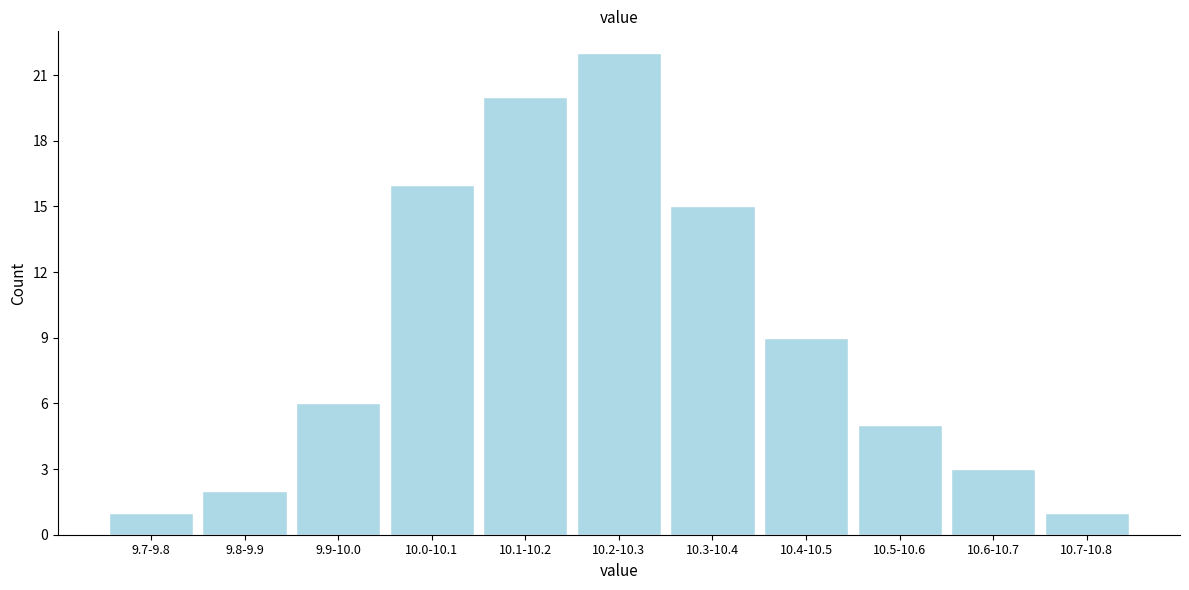

Reading right to left, transcribe all the data shown in this chart.

10.7-10.8=1	10.6-10.7=3	10.5-10.6=5	10.4-10.5=9	10.3-10.4=15	10.2-10.3=22	10.1-10.2=20	10.0-10.1=16	9.9-10.0=6	9.8-9.9=2	9.7-9.8=1